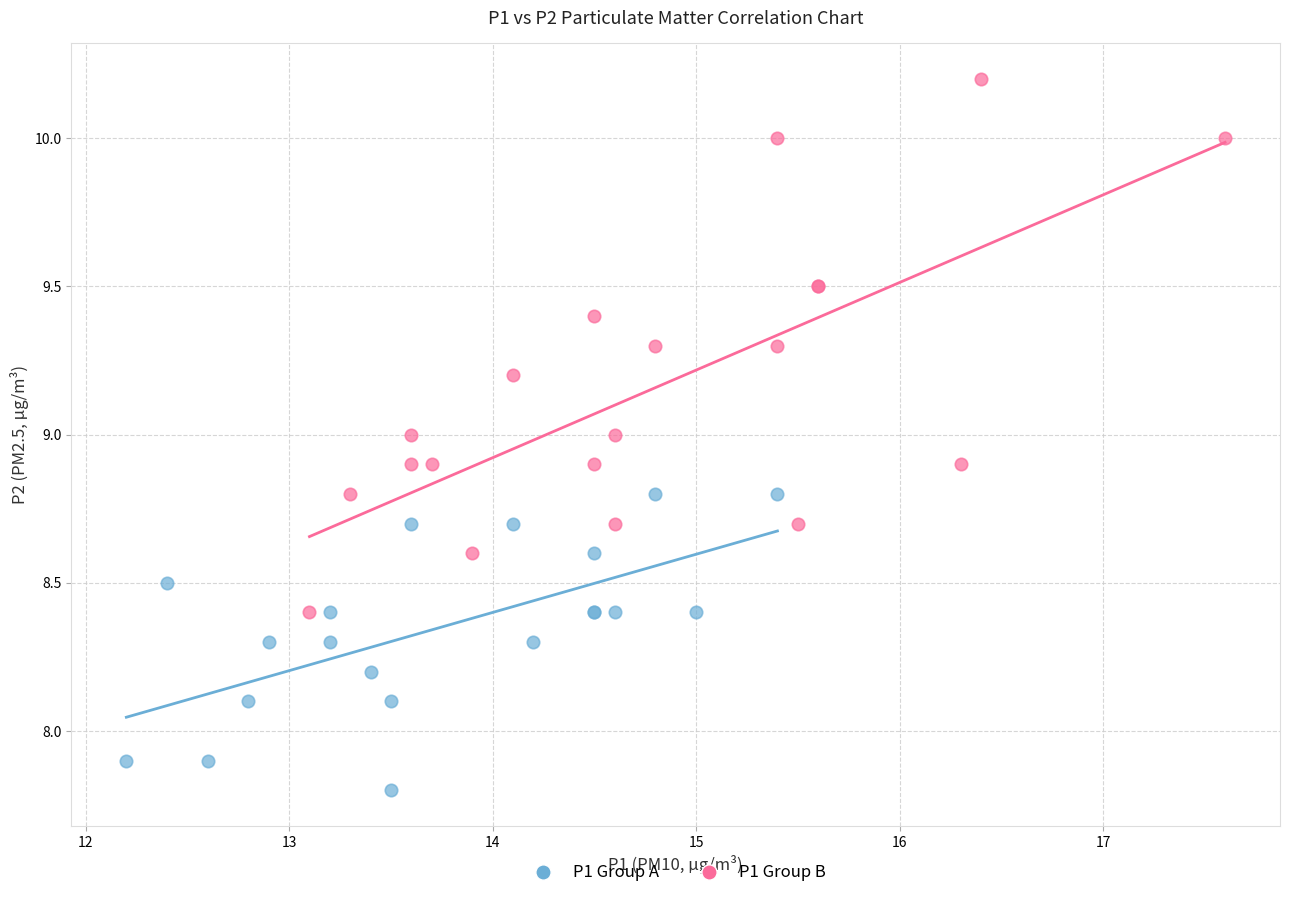

Which series reaches the minimum Y coordinate?

P1 Group A